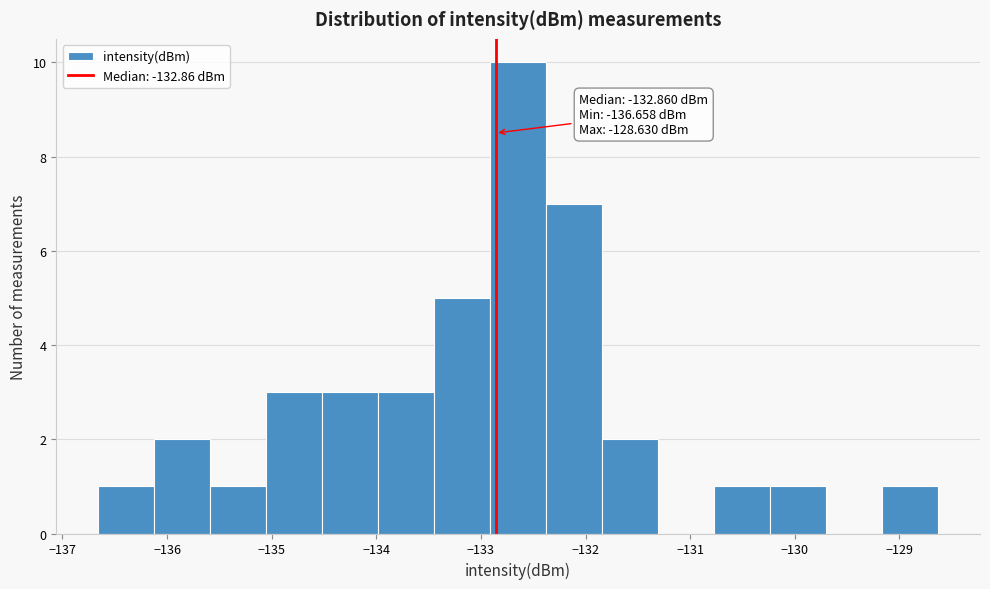

Which range on the x-axis has the tallest bar?

-132.9 to -132.4